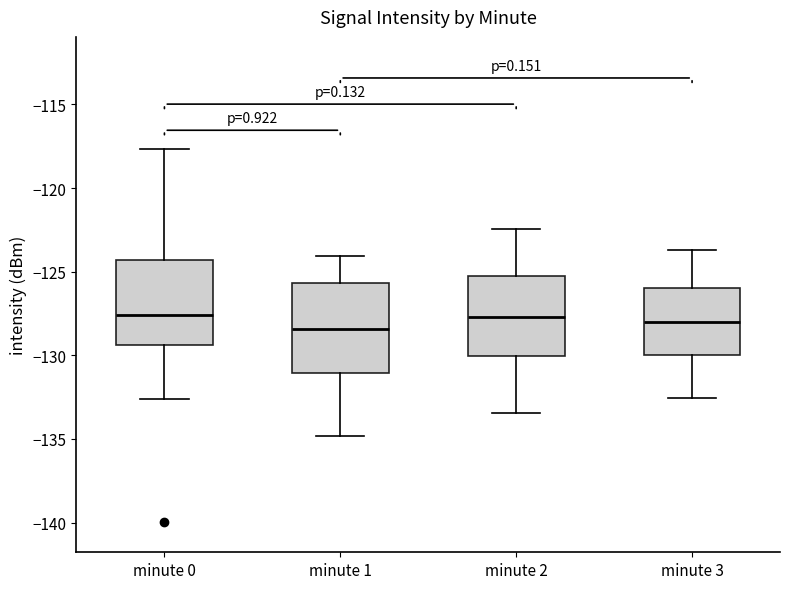

Reading left to right, read every box against the y-axis: the position of its median line, the range the box covers, and the ends of its whiskers. The values are not printed on the chart, so give them approximately, as read against the axis.

minute 0: median -127.5, box -129.5 to -124.5, whiskers -132.5 to -117.5
minute 1: median -128.5, box -131.0 to -125.5, whiskers -135.0 to -124.0
minute 2: median -127.5, box -130.0 to -125.5, whiskers -133.5 to -122.5
minute 3: median -128.0, box -130.0 to -126.0, whiskers -132.5 to -123.5